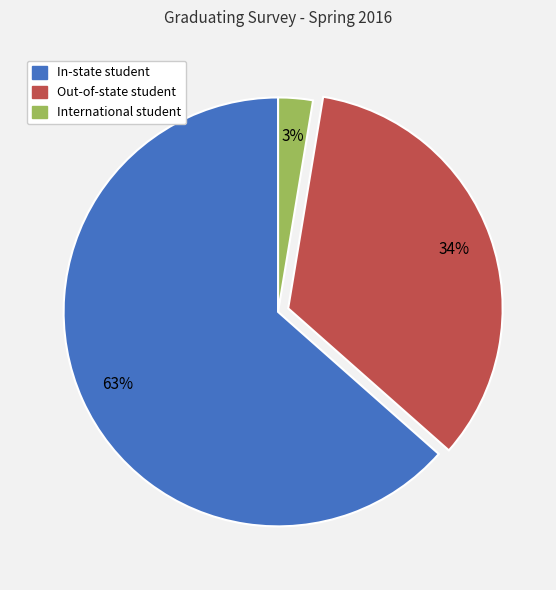

True or false: Out-of-state student accounts for 34% of the total.

True